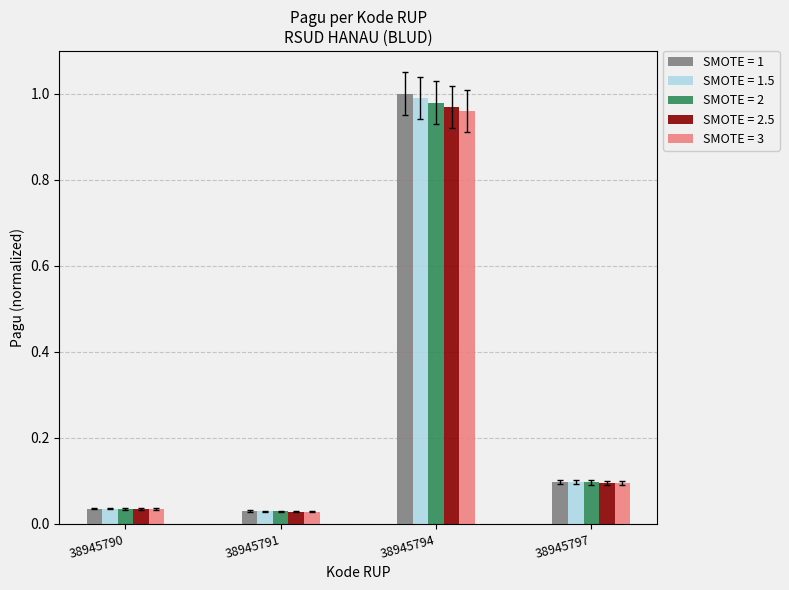

What is the difference between the SMOTE = 1.5 values at 38945797 and 38945794?

0.9